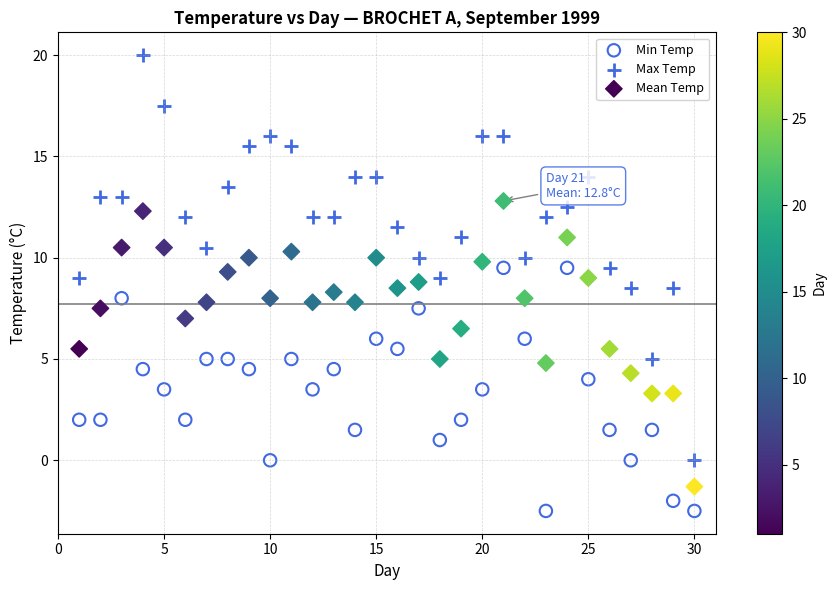

Across all data points, what is the range of X values (max minus min)?

29.0